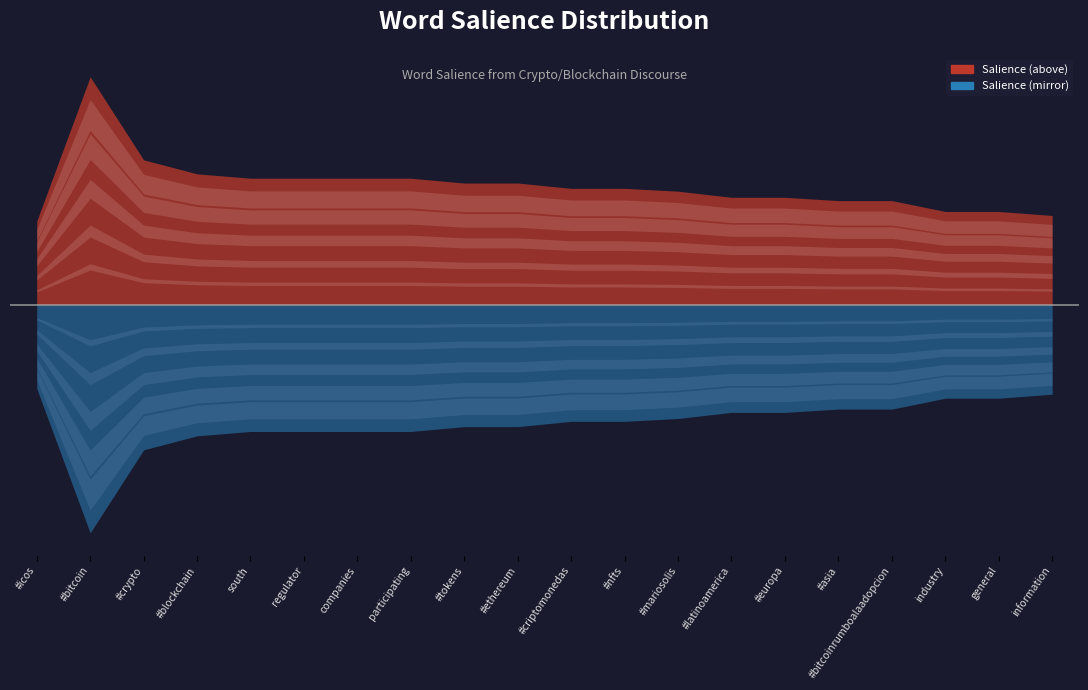

True or false: the data has more than 1 interior local peaks.

False